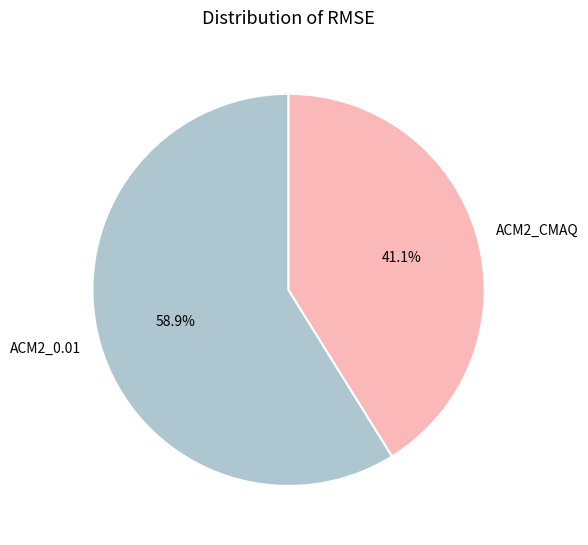

What is the majority slice?

ACM2_0.01